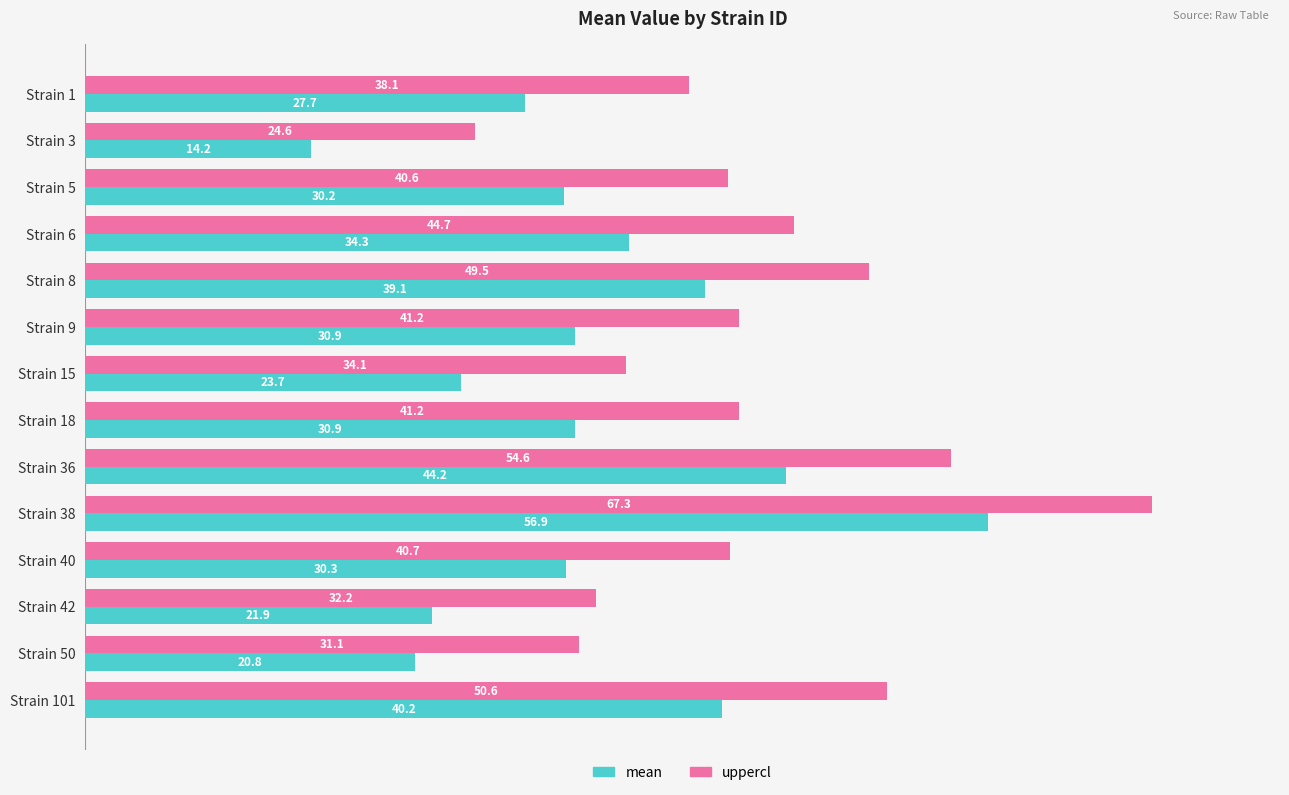

Which series has the largest total across all categories?

uppercl